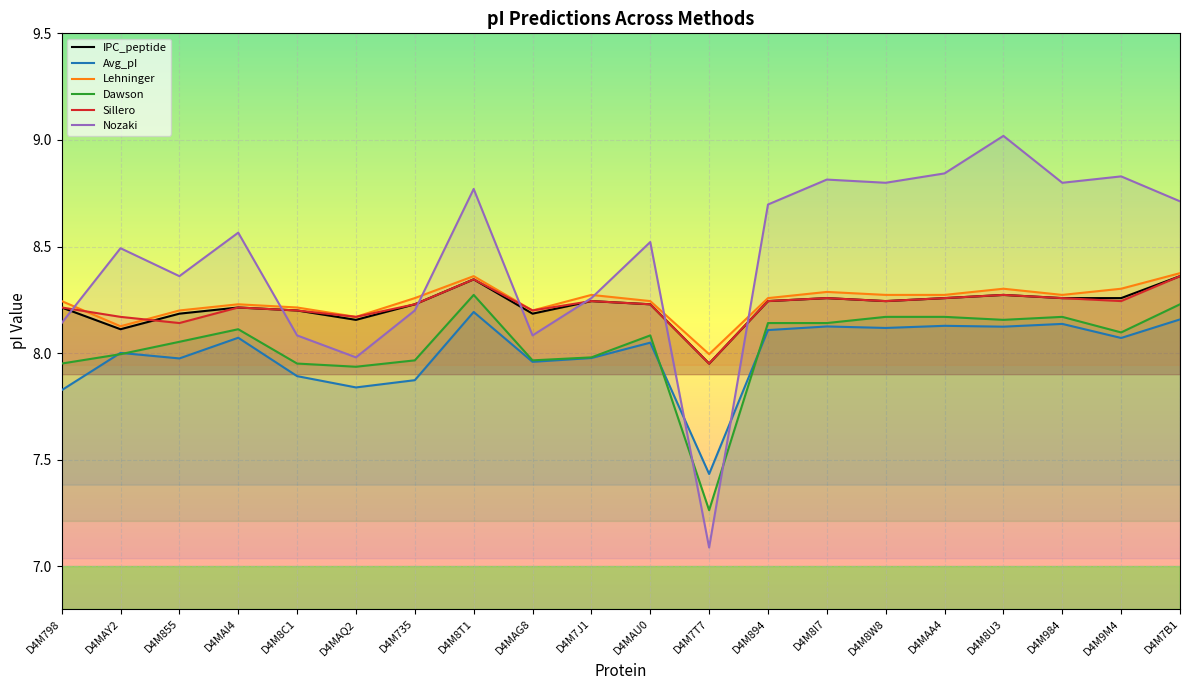

What is the sum of the Avg_pI values at D4M7J1 and D4M9M4?

16.0